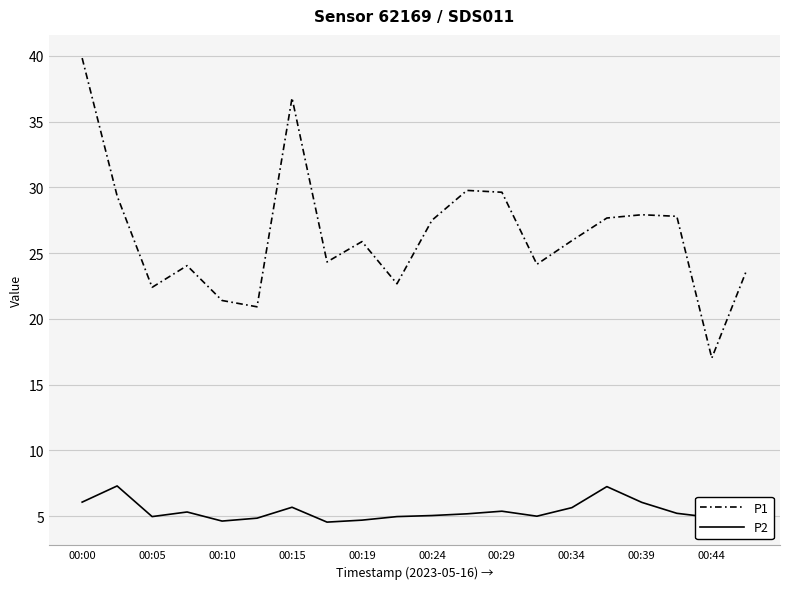

What is the difference between the maximum and minimum values in the P1 series?

22.8